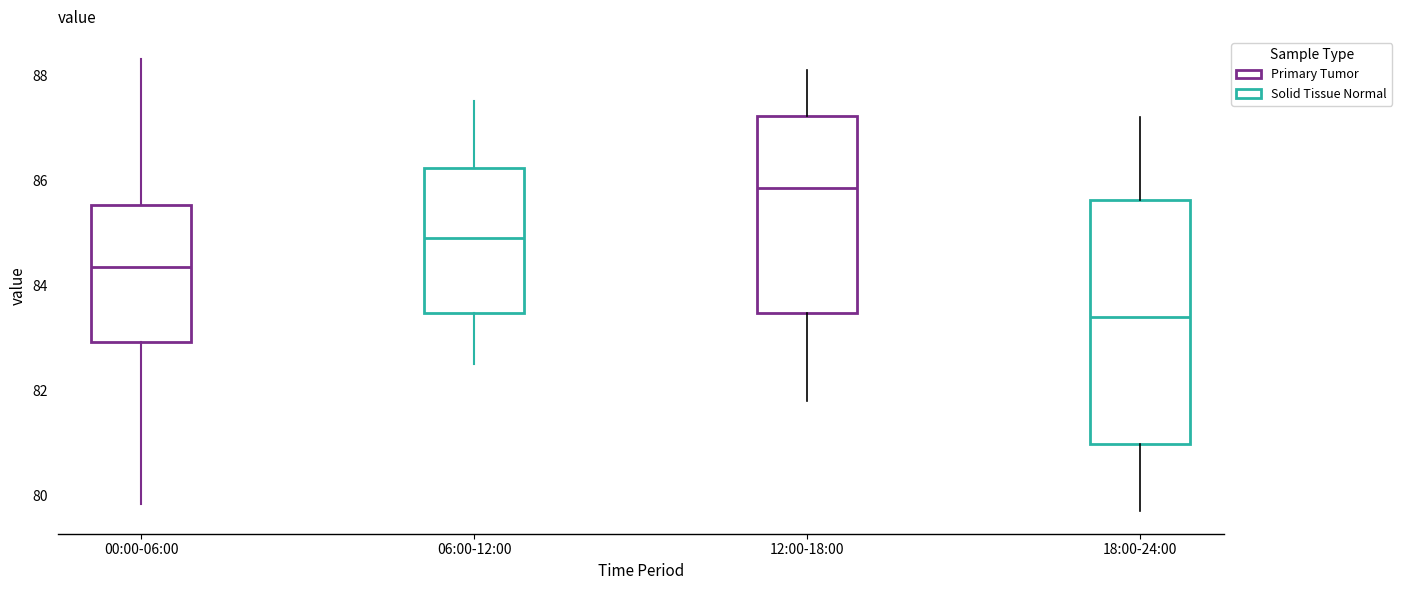

Where is the lower edge of the box for 12:00-18:00 on the y-axis? The values are not printed on the chart, so give them approximately, as read against the axis.

83.4